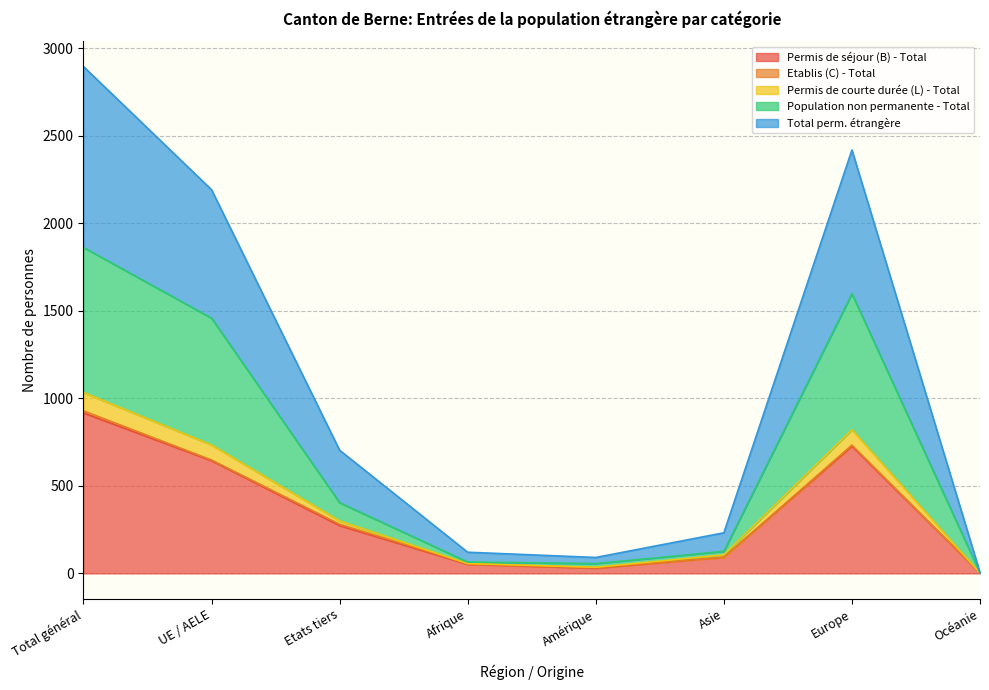

What position from the left is Amérique?

5